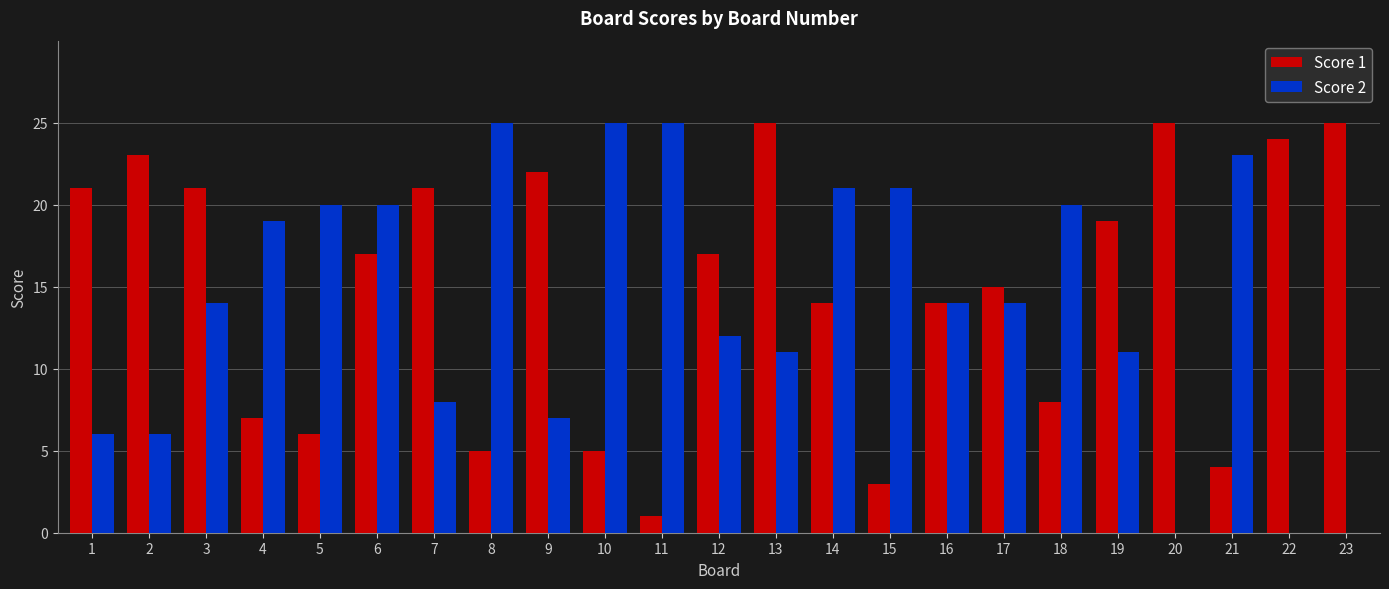

How many distinct data groups are displayed?

2